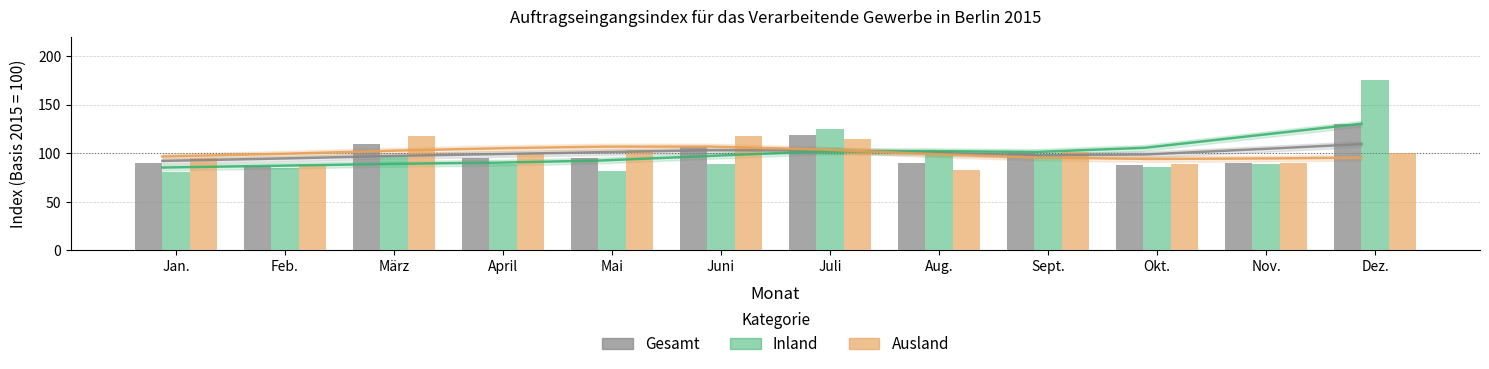

Which has a higher value, Feb. or Mai?

Mai